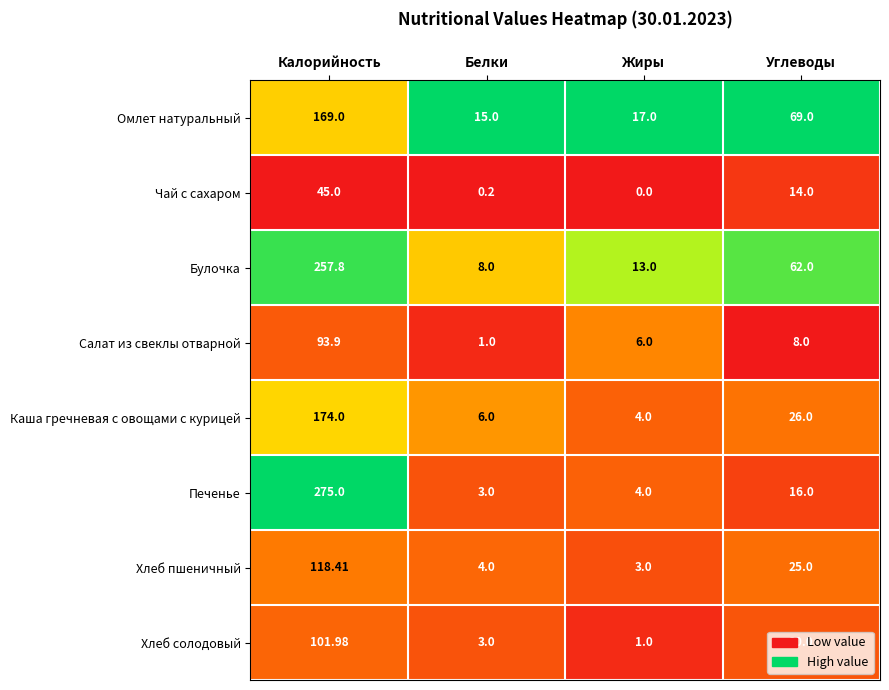

Rank the series by their maximum value, from highest to lowest.

Печенье, Булочка, Каша гречневая с овощами с курицей, Омлет натуральный, Хлеб пшеничный, Хлеб солодовый, Салат из свеклы отварной, Чай с сахаром